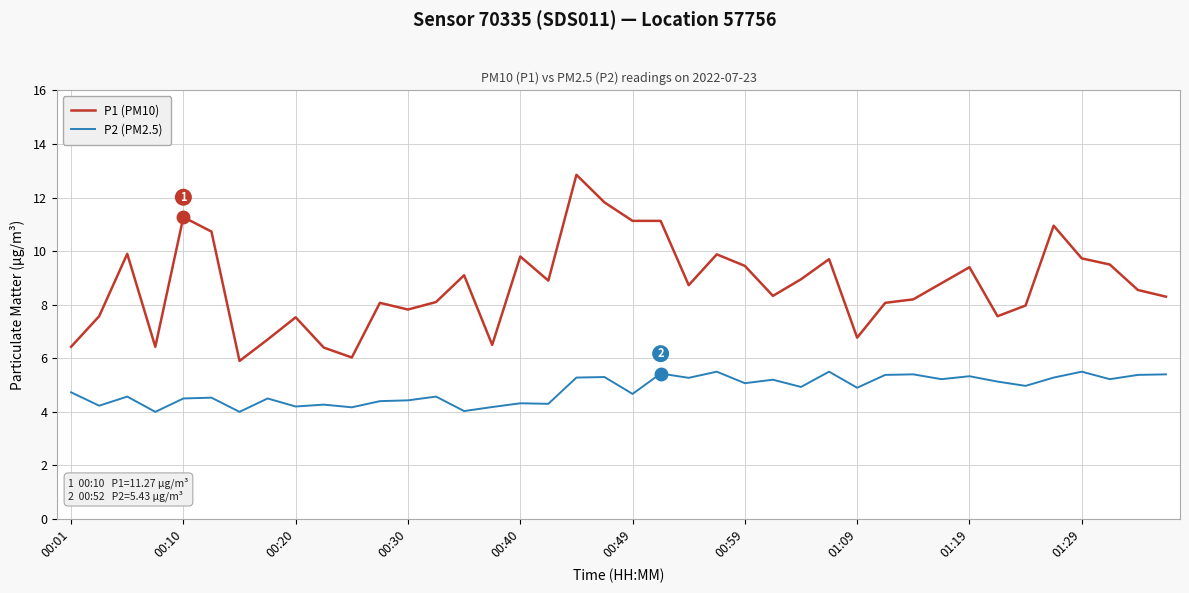

Which series has the largest range (max minus min)?

P1 (PM10)